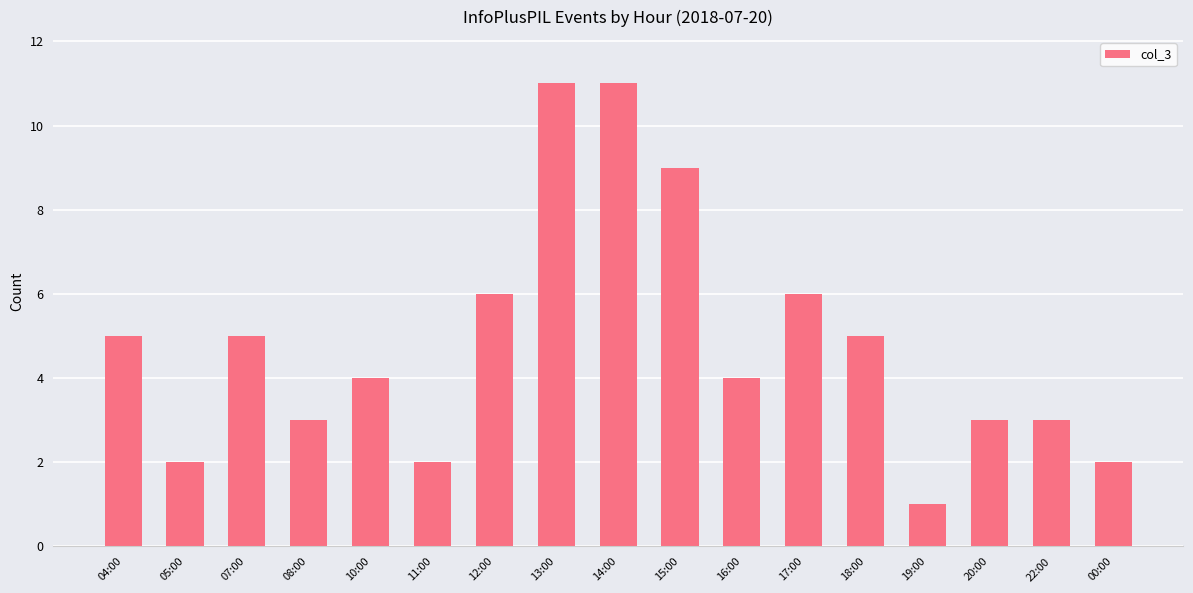

What is the ratio of the value at 07:00 to the value at 22:00?

1.7